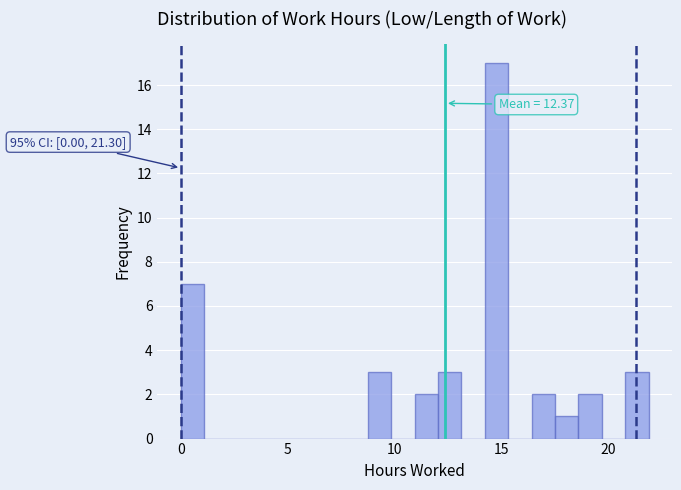

Around what value on the x-axis is the tallest bar? Give the approximate position of its centre, as read against the axis.

15.0